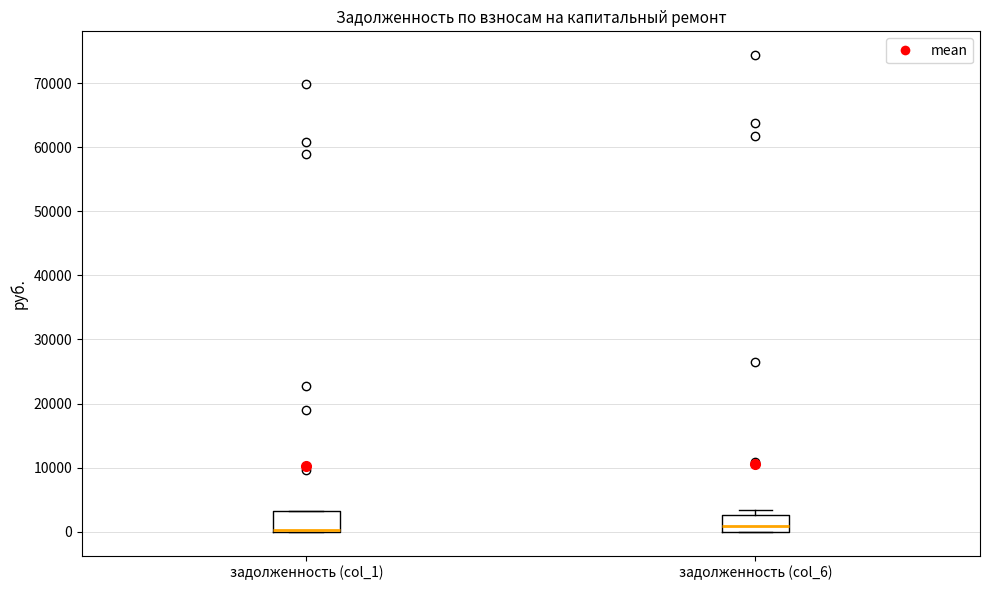

Reading left to right, read every box against the y-axis: the position of its median line, the range the box covers, and the ends of its whiskers. The values are not printed on the chart, so give them approximately, as read against the axis.

задолженность (col_1): median 0 (drawn on the box's lower edge), box 0 to 3000, whiskers 0 to 3000
задолженность (col_6): median 1000, box 0 to 3000, whiskers 0 to 3000 (just above the box's upper edge)